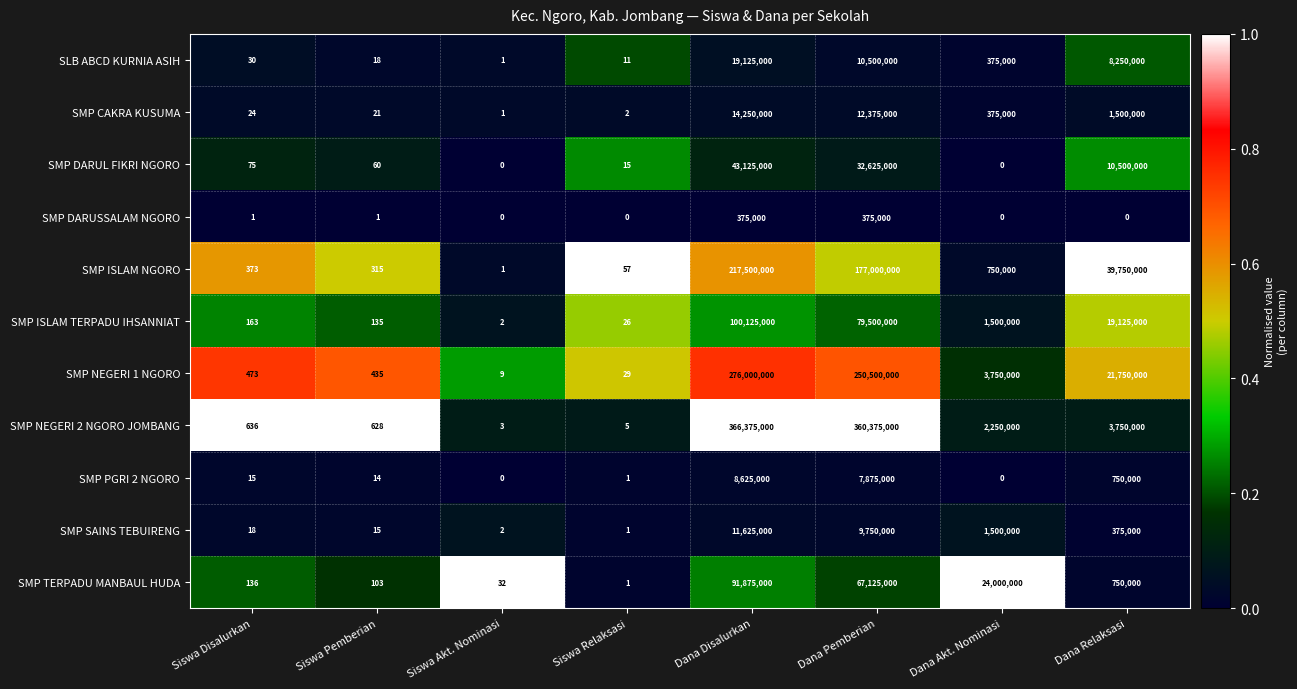

Which series has the largest range (max minus min)?

SMP NEGERI 2 NGORO JOMBANG